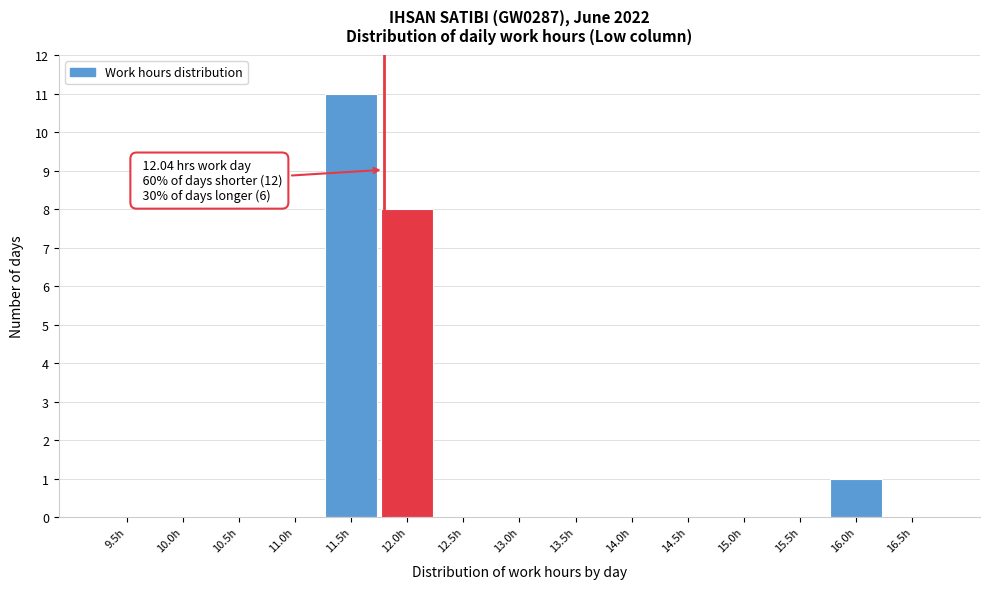

Reading left to right, what are all the values shown in this chart?

9.5h=0	10.0h=0	10.5h=0	11.0h=0	11.5h=11	12.0h=8	12.5h=0	13.0h=0	13.5h=0	14.0h=0	14.5h=0	15.0h=0	15.5h=0	16.0h=1	16.5h=0